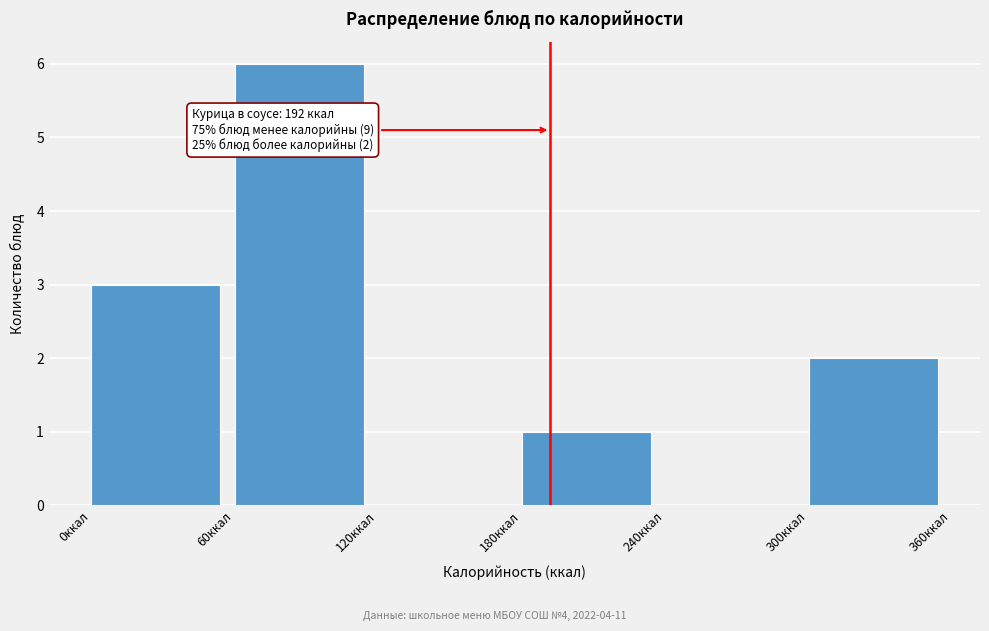

Over which range of the x-axis is the bar tallest?

60 to 120